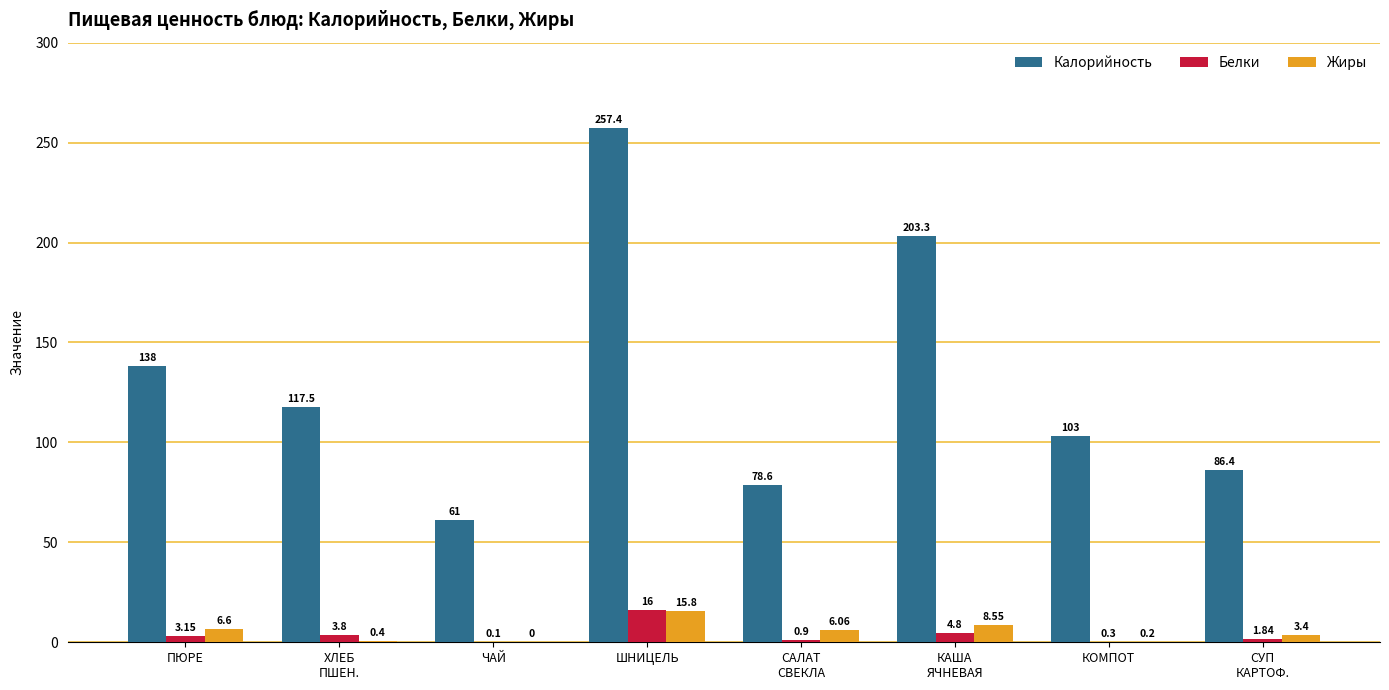

Which label corresponds to the largest value in the chart?

ШНИЦЕЛЬ